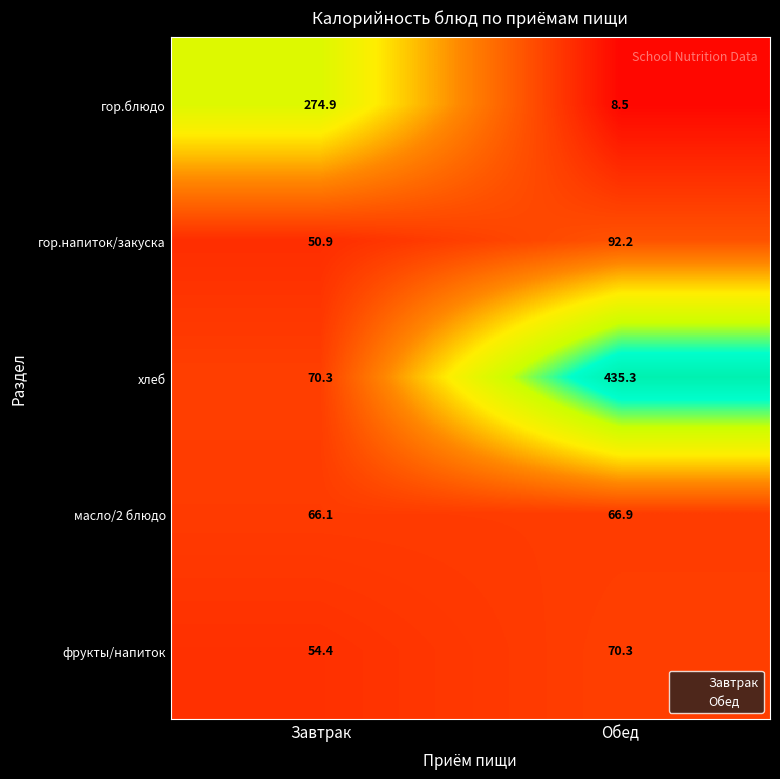

Rank the series at Обед from lowest to highest value.

гор.блюдо, масло/2 блюдо, фрукты/напиток, гор.напиток/закуска, хлеб